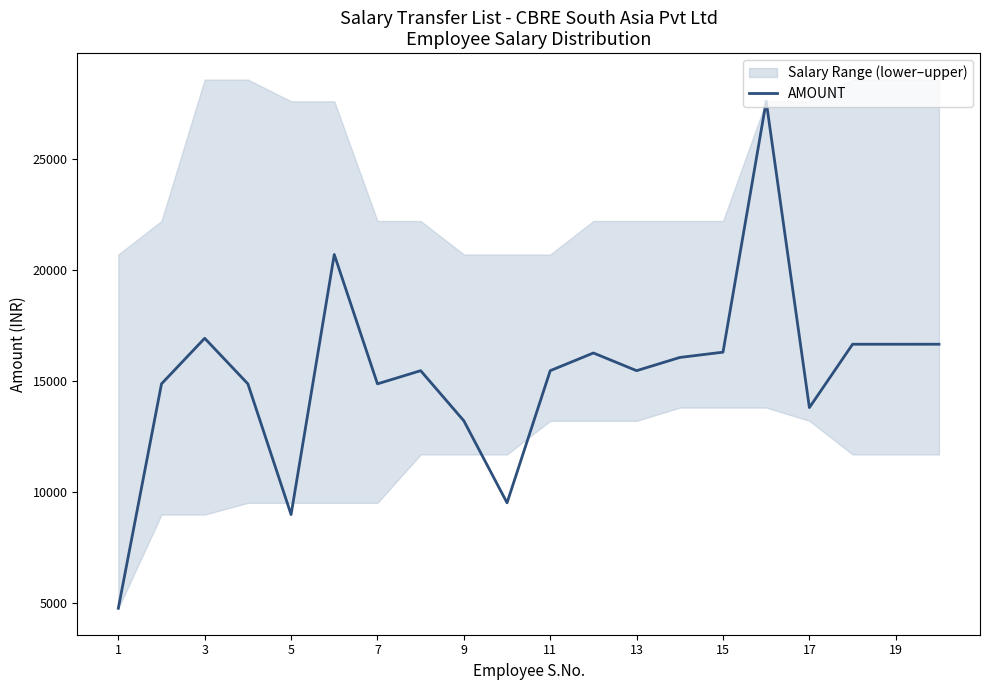

What is the highest value of the AMOUNT series?

27601